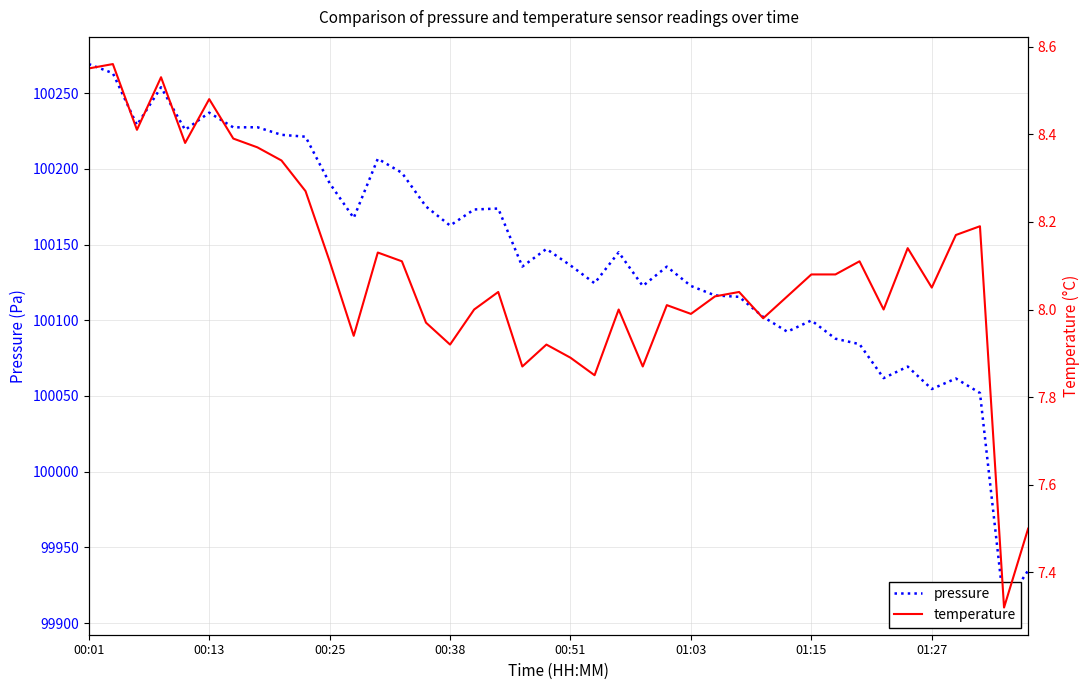

What is the sum of the temperature values at 37 and 18?

16.1